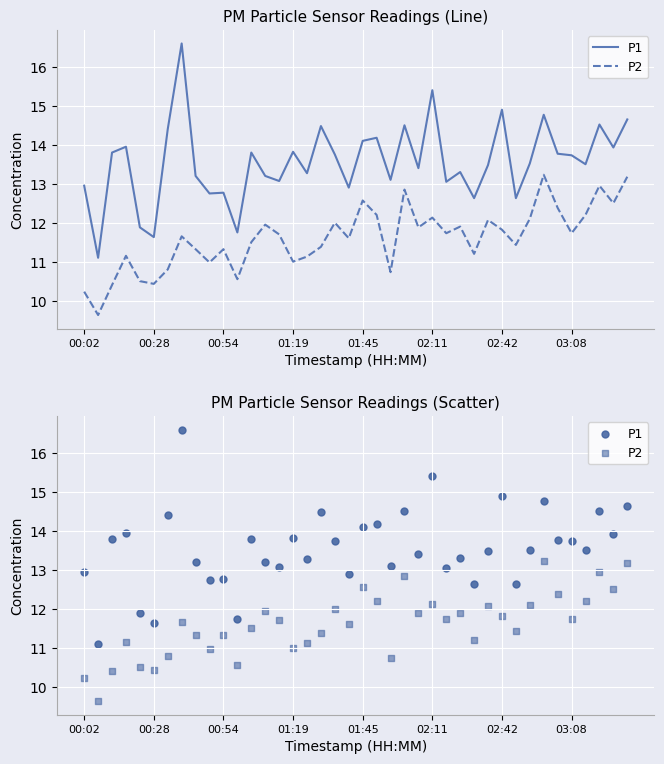

What are all the series names shown in the legend?

P1, P2